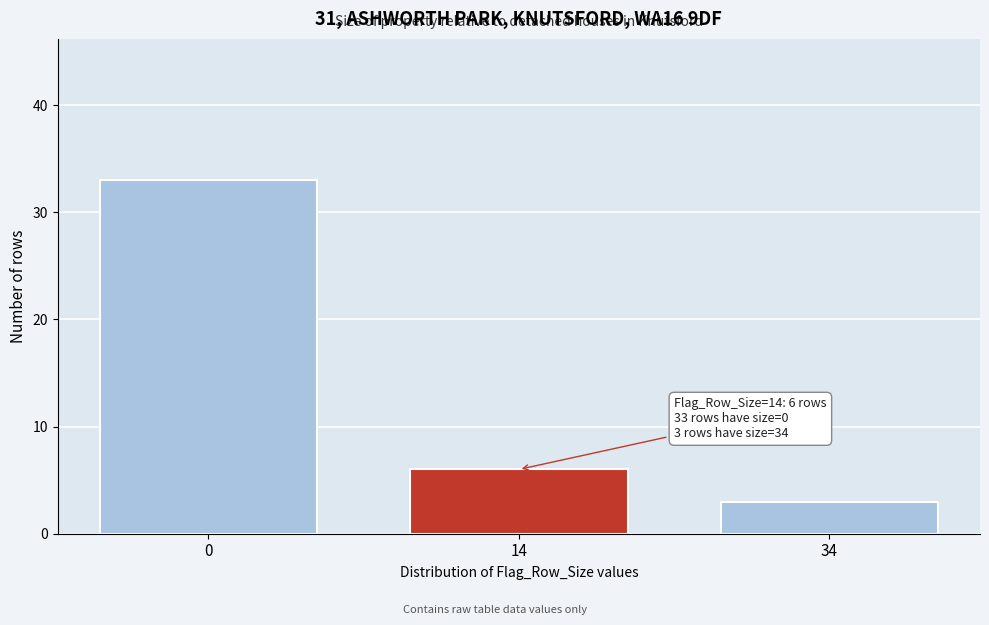

Reading left to right, transcribe all the data shown in this chart.

33	6	3